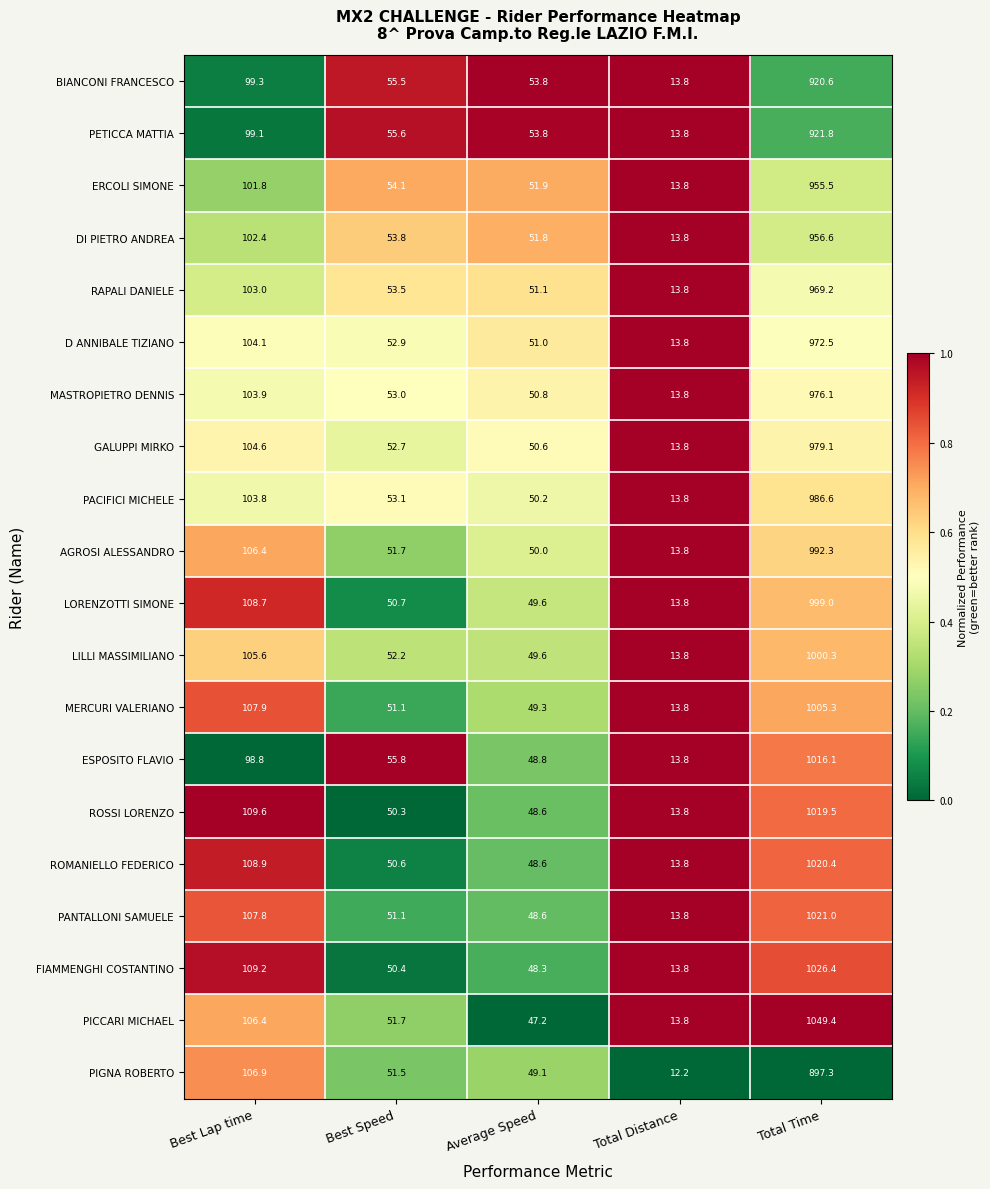

Which series has the largest range (max minus min)?

PICCARI MICHAEL